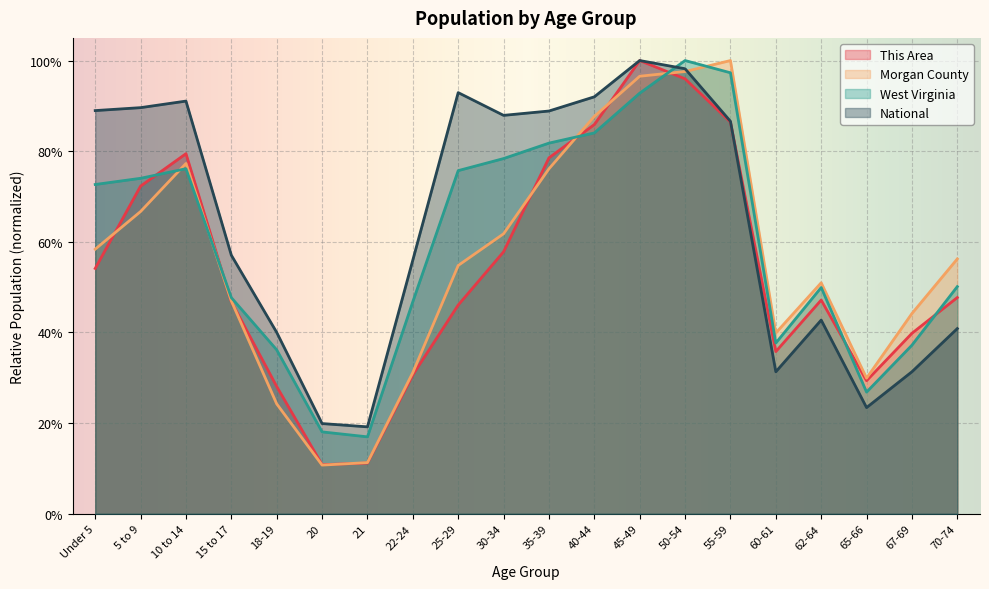

Reading left to right, list all the values displayed in this chart.

This Area: 0.5	0.7	0.8	0.5	0.3	0.1	0.1	0.3	0.5	0.6	0.8	0.9	1.0	1.0	0.9	0.4	0.5	0.3	0.4	0.5
Morgan County: 0.6	0.7	0.8	0.5	0.2	0.1	0.1	0.3	0.5	0.6	0.8	0.9	1.0	1.0	1.0	0.4	0.5	0.3	0.4	0.6
West Virginia: 0.7	0.7	0.8	0.5	0.4	0.2	0.2	0.5	0.8	0.8	0.8	0.8	0.9	1.0	1.0	0.4	0.5	0.3	0.4	0.5
National: 0.9	0.9	0.9	0.6	0.4	0.2	0.2	0.6	0.9	0.9	0.9	0.9	1.0	1.0	0.9	0.3	0.4	0.2	0.3	0.4